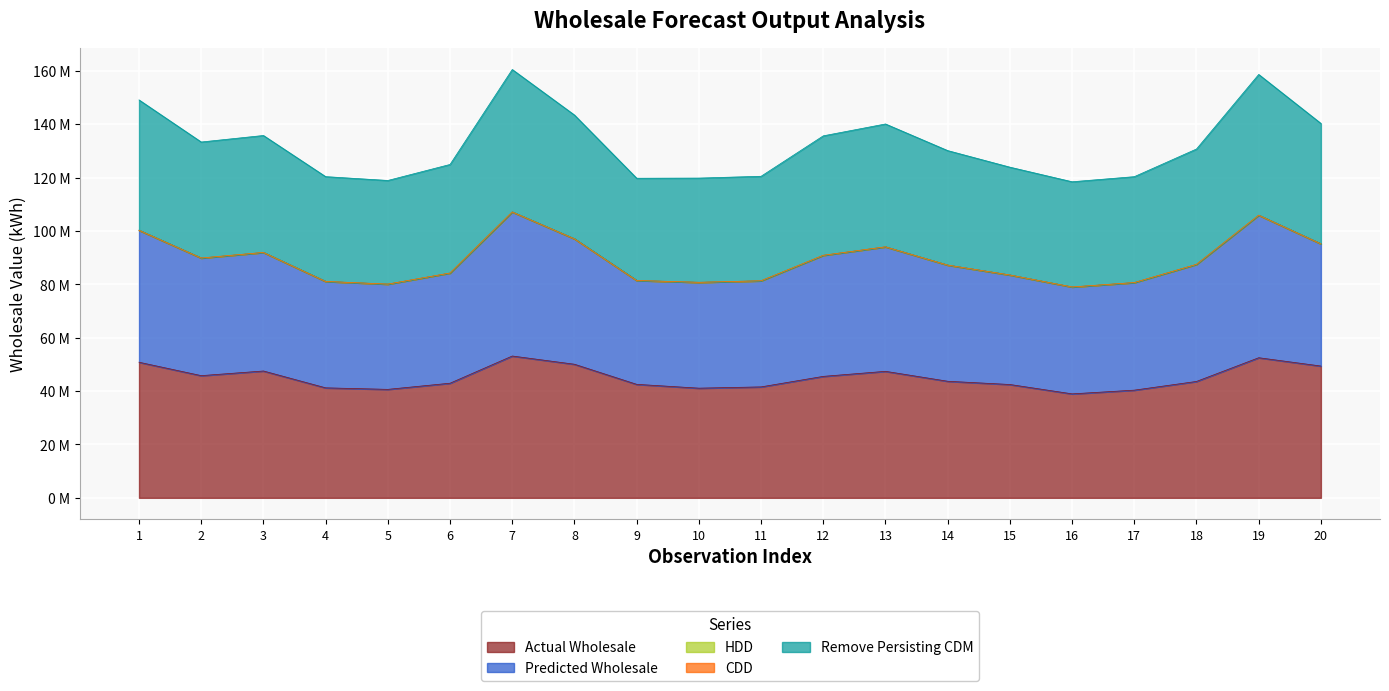

How many data points in Actual Wholesale are less than 43?

9